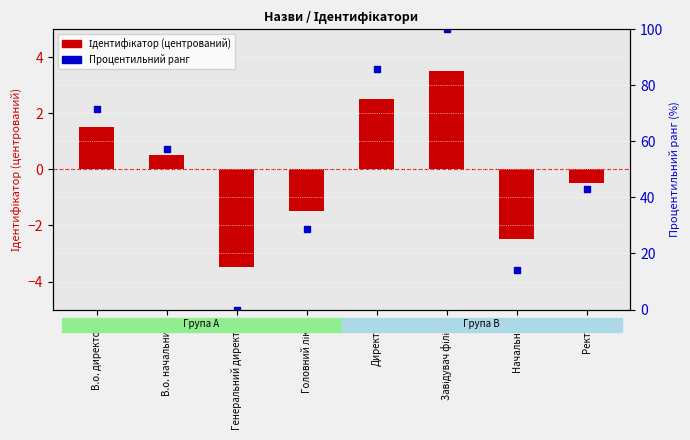

Is the value of Процентильний ранг at Начальник greater than the value of Ідентифікатор (центрований) at Ректор?

Yes